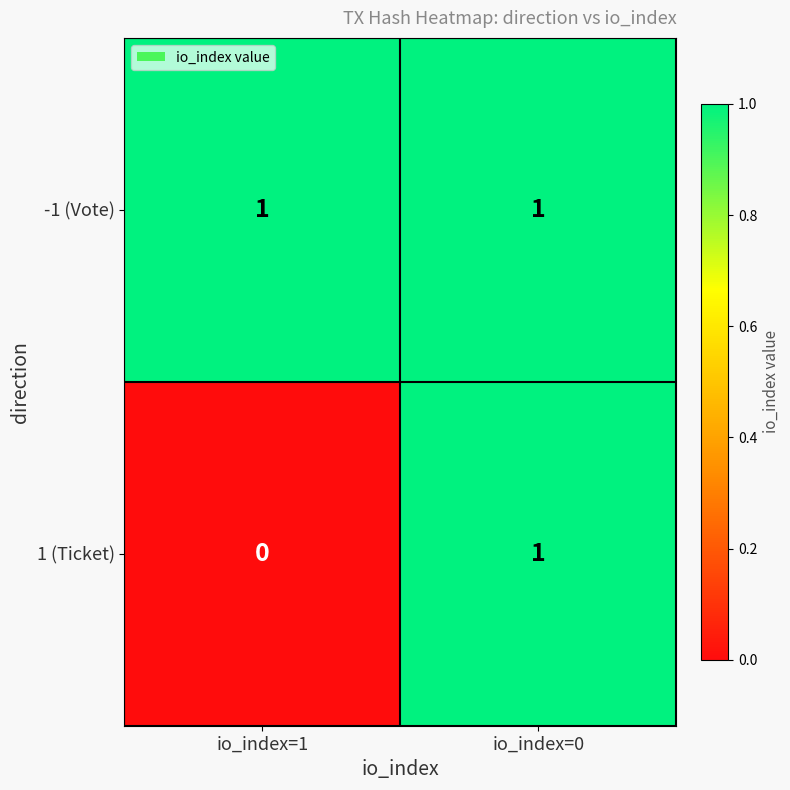

Which series has the widest spread of values?

1 (Ticket)